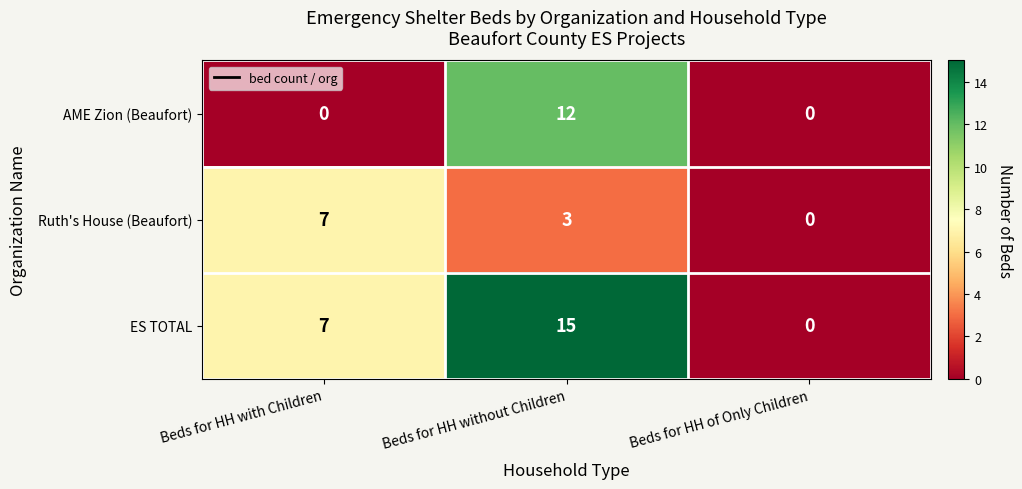

What is the total value across all series at Beds for HH with Children?

14